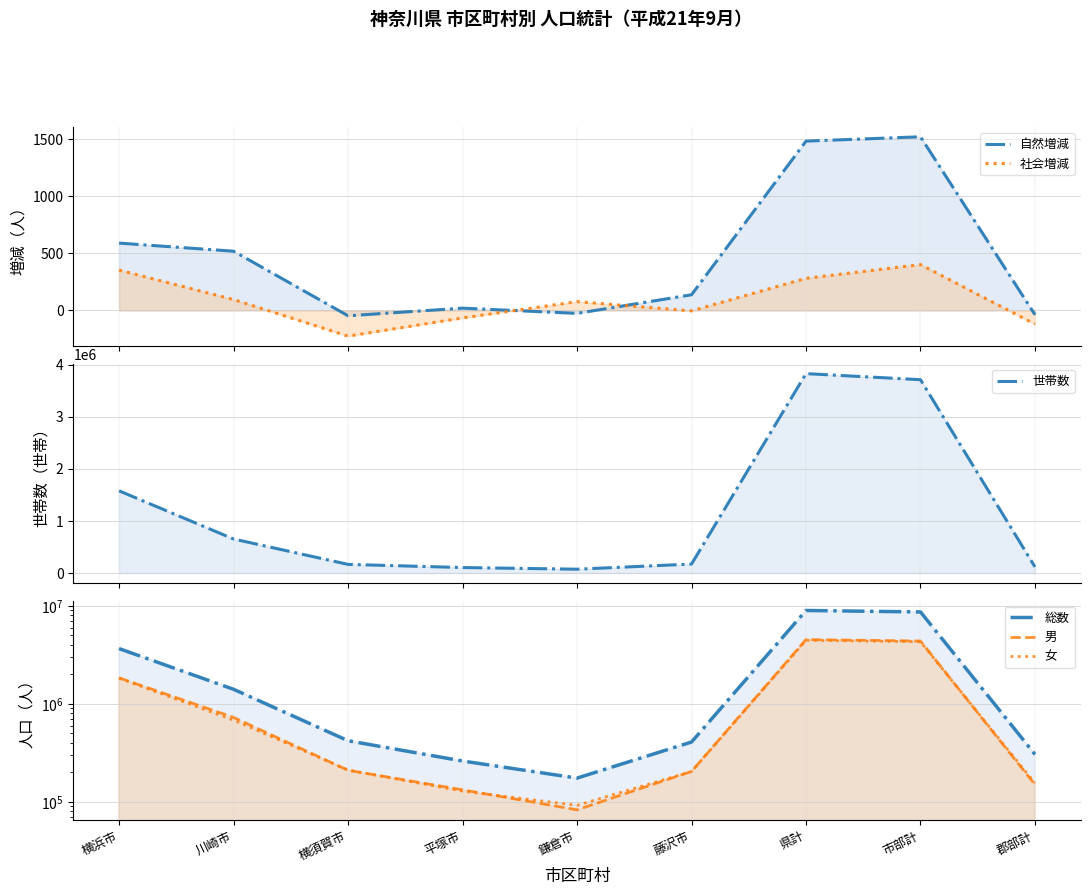

True or false: 自然増減 and 男 cross at least once.

False